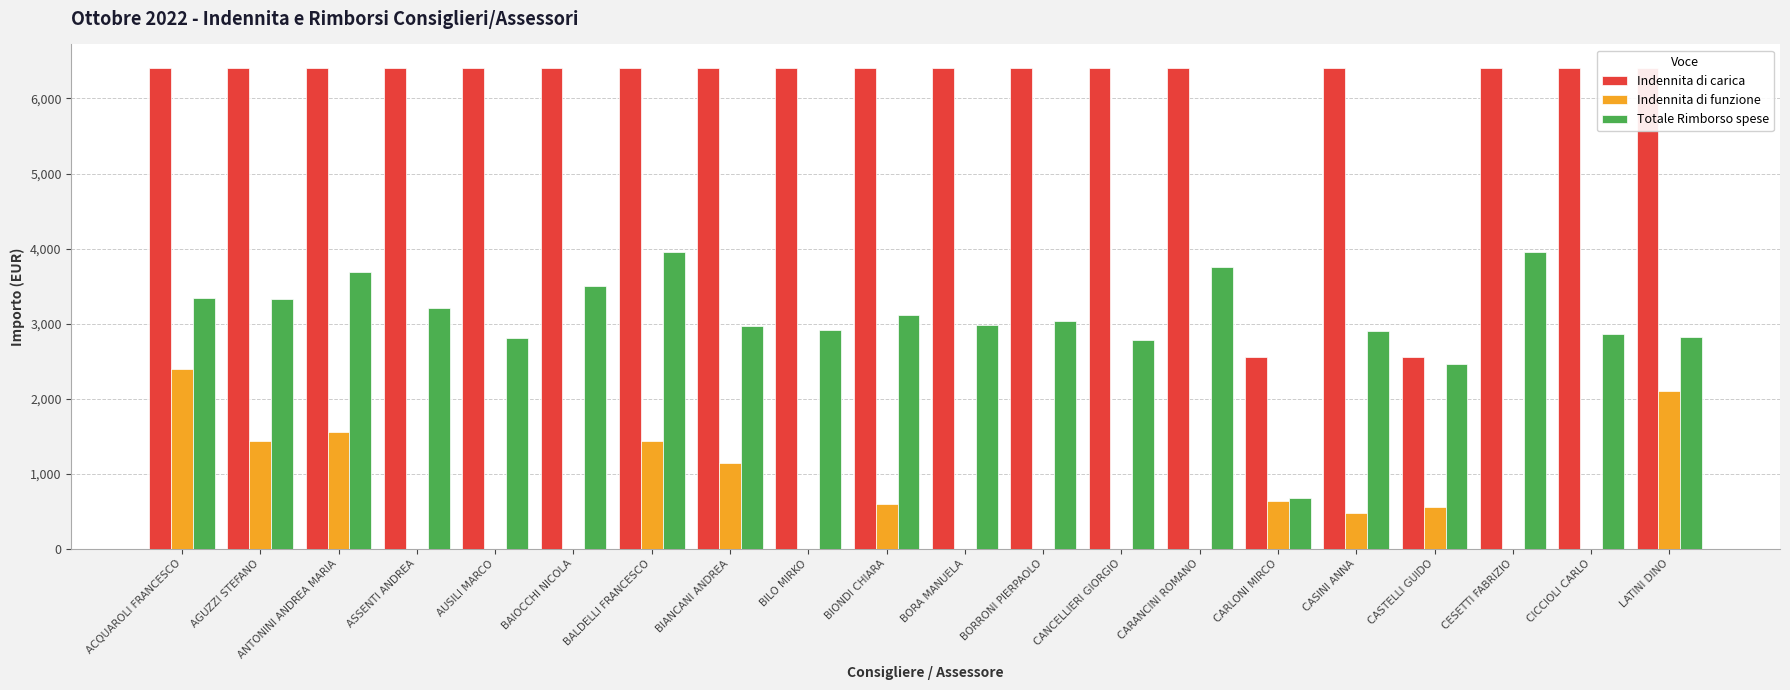

How many categories are shown in the chart?

20